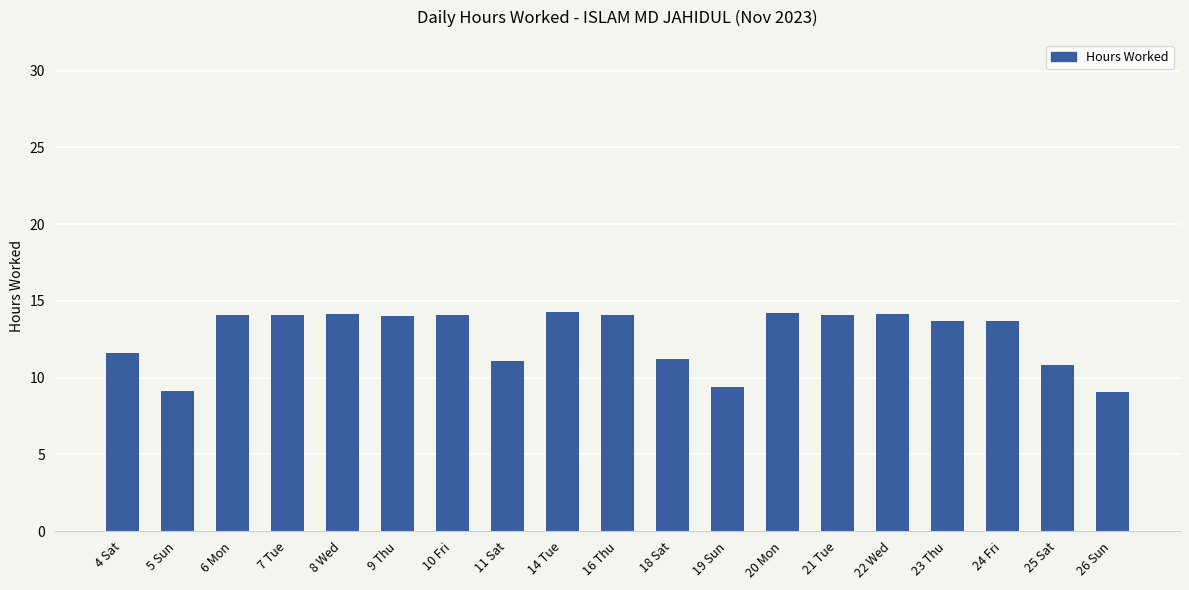

What is the label of the 19th bar from the right?

4 Sat